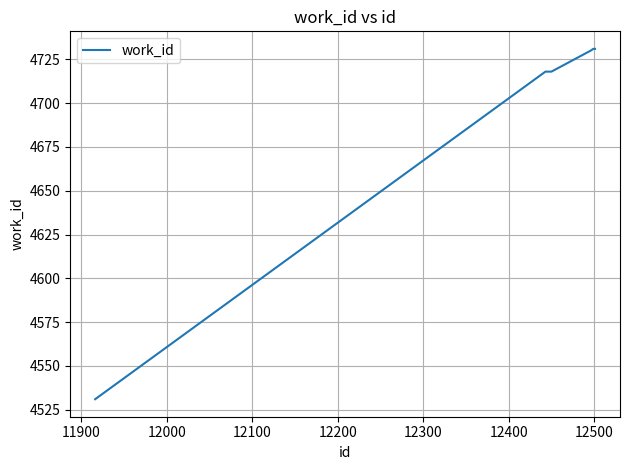

What is the difference between the maximum and minimum values?

200